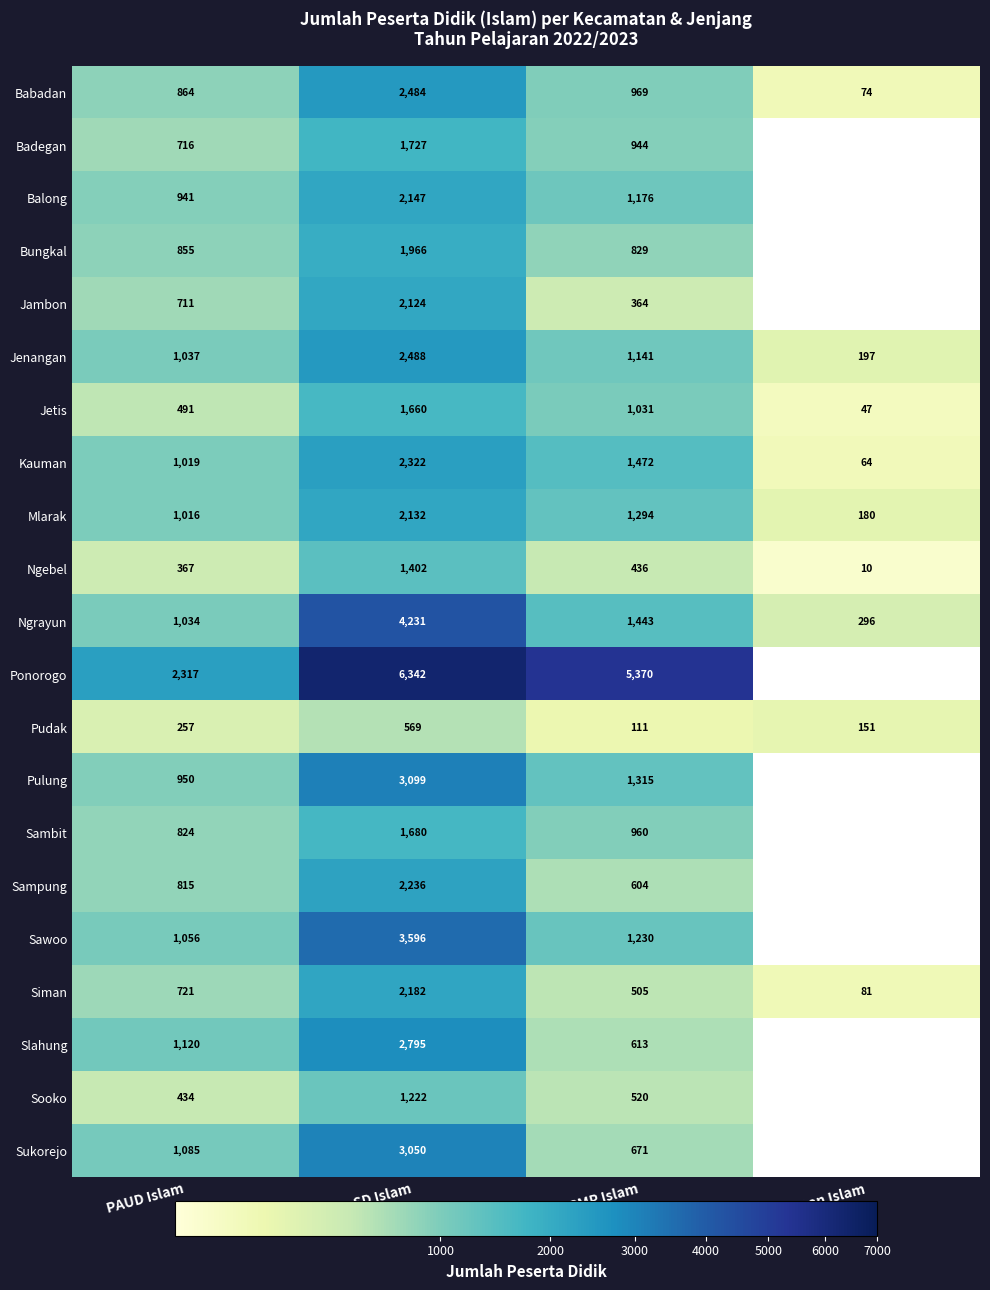

What is the average value of the Siman series?

872